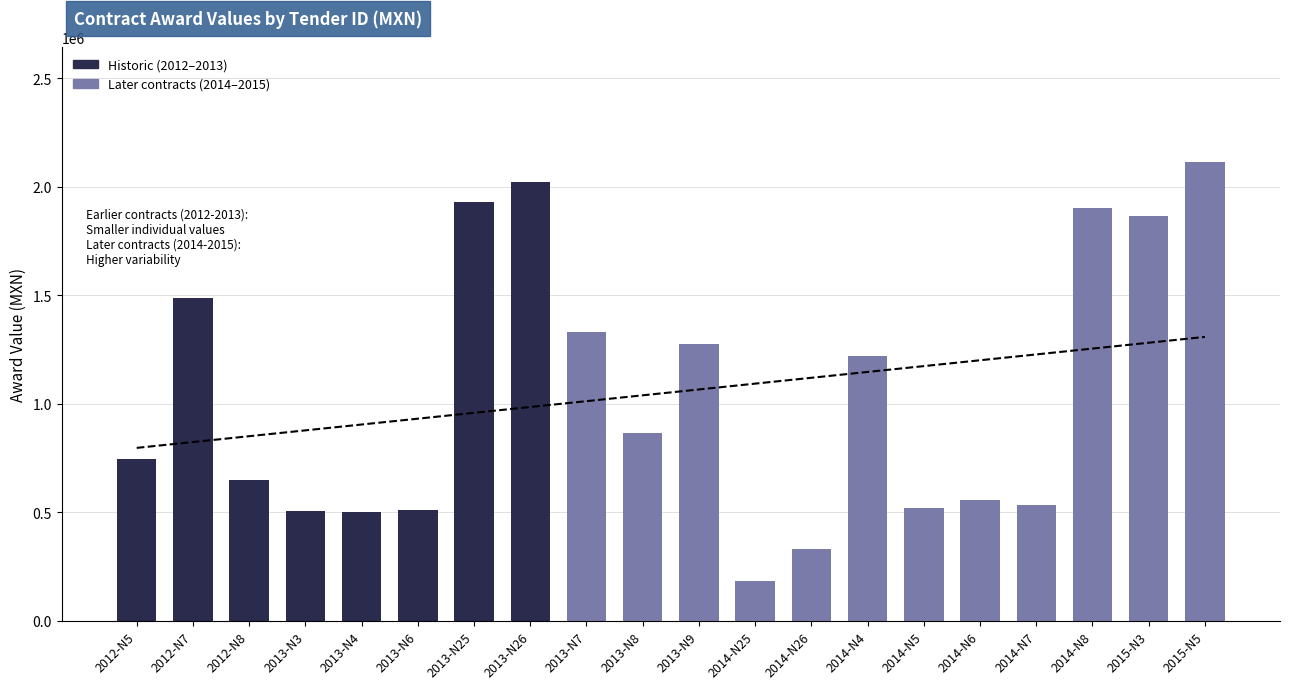

Between 2013-N6 and 2014-N5, which is larger?

2014-N5